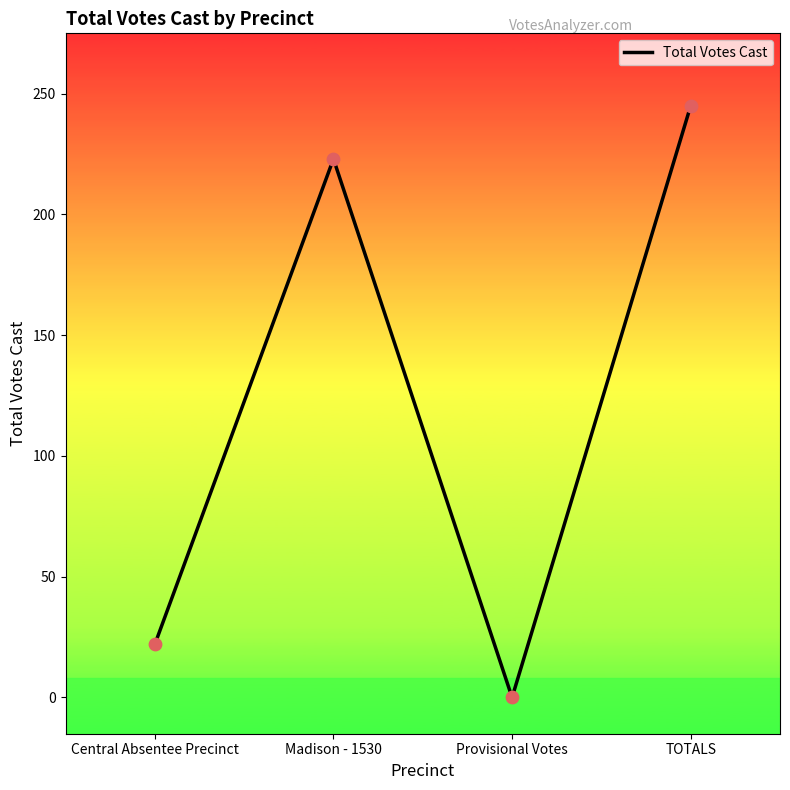

Approximately how many times larger is the value at Central Absentee Precinct compared to TOTALS?

0.1